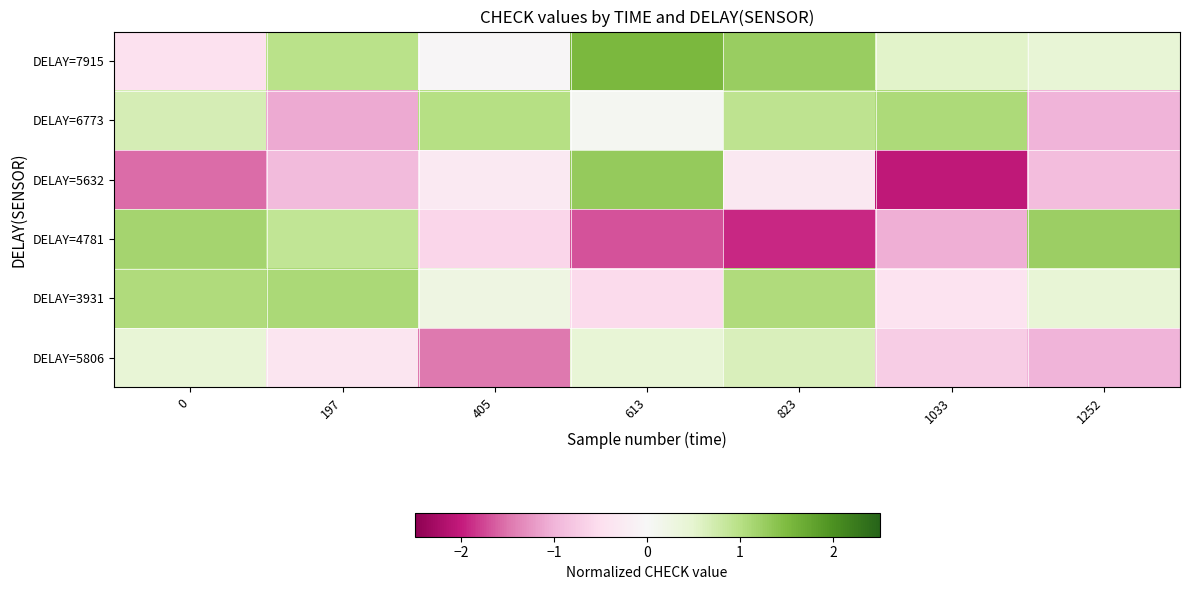

At which category does the chart reach its minimum across all series?

1033